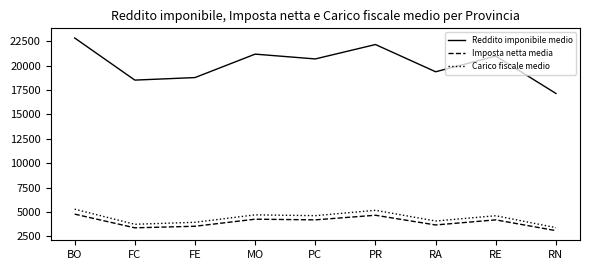

What are all the series names shown in the legend?

Reddito imponibile medio, Imposta netta media, Carico fiscale medio